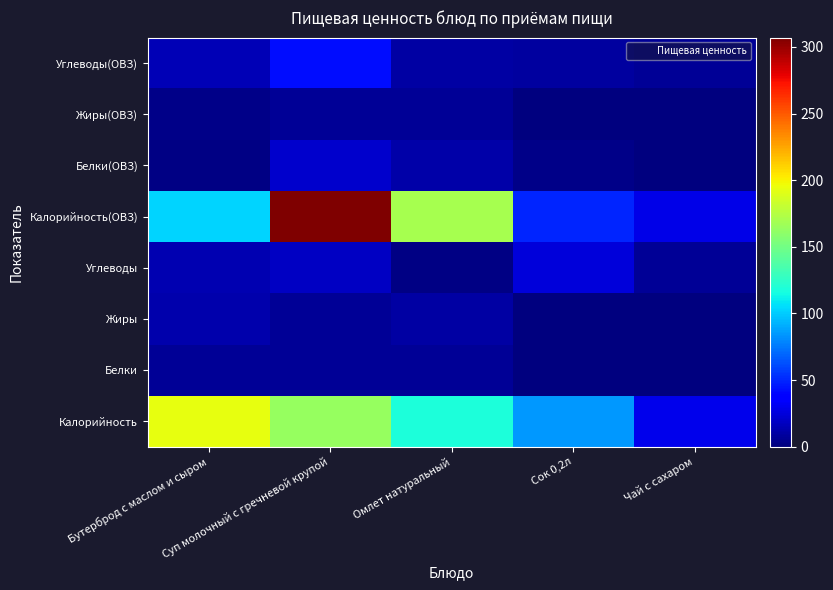

Reading left to right, extract all data points from this chart.

Калорийность: Бутерброд с маслом и сыром=194	Суп молочный с гречневой крупой=164	Омлет натуральный=118	Сок 0,2л=84	Чай с сахаром=29
Белки: Бутерброд с маслом и сыром=7	Суп молочный с гречневой крупой=6	Омлет натуральный=6	Сок 0,2л=1	Чай с сахаром=0
Жиры: Бутерброд с маслом и сыром=13	Суп молочный с гречневой крупой=7	Омлет натуральный=10	Сок 0,2л=0	Чай с сахаром=0
Углеводы: Бутерброд с маслом и сыром=14	Суп молочный с гречневой крупой=18	Омлет натуральный=2	Сок 0,2л=24	Чай с сахаром=7
Калорийность(ОВЗ): Бутерброд с маслом и сыром=103	Суп молочный с гречневой крупой=307	Омлет натуральный=170	Сок 0,2л=50	Чай с сахаром=28
Белки(ОВЗ): Бутерброд с маслом и сыром=2	Суп молочный с гречневой крупой=21	Омлет натуральный=11	Сок 0,2л=3	Чай с сахаром=0
Жиры(ОВЗ): Бутерброд с маслом и сыром=3	Суп молочный с гречневой крупой=6	Омлет натуральный=7	Сок 0,2л=1	Чай с сахаром=0
Углеводы(ОВЗ): Бутерброд с маслом и сыром=15	Суп молочный с гречневой крупой=43	Омлет натуральный=10	Сок 0,2л=9	Чай с сахаром=7